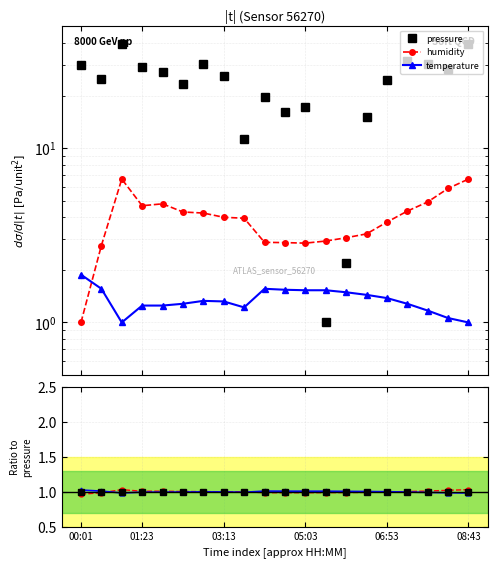

At how many categories does at least one series exceed 0?

20